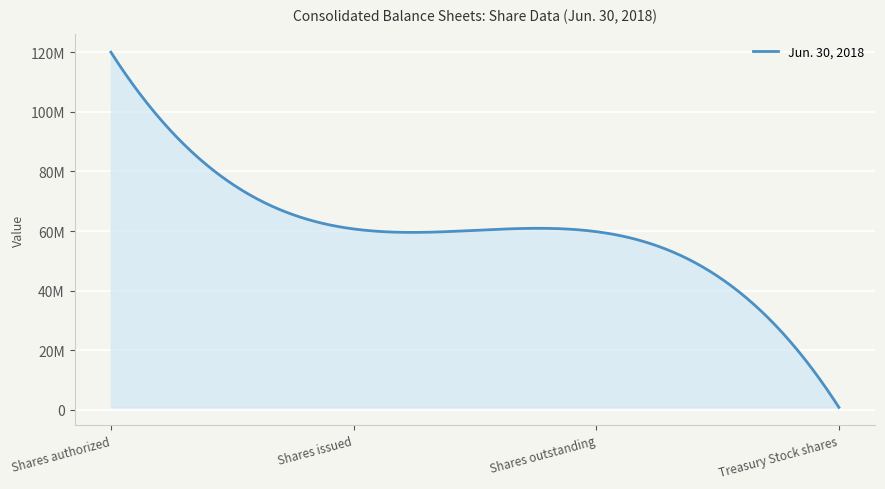

Is this an area chart (filled region under the line)?

Yes